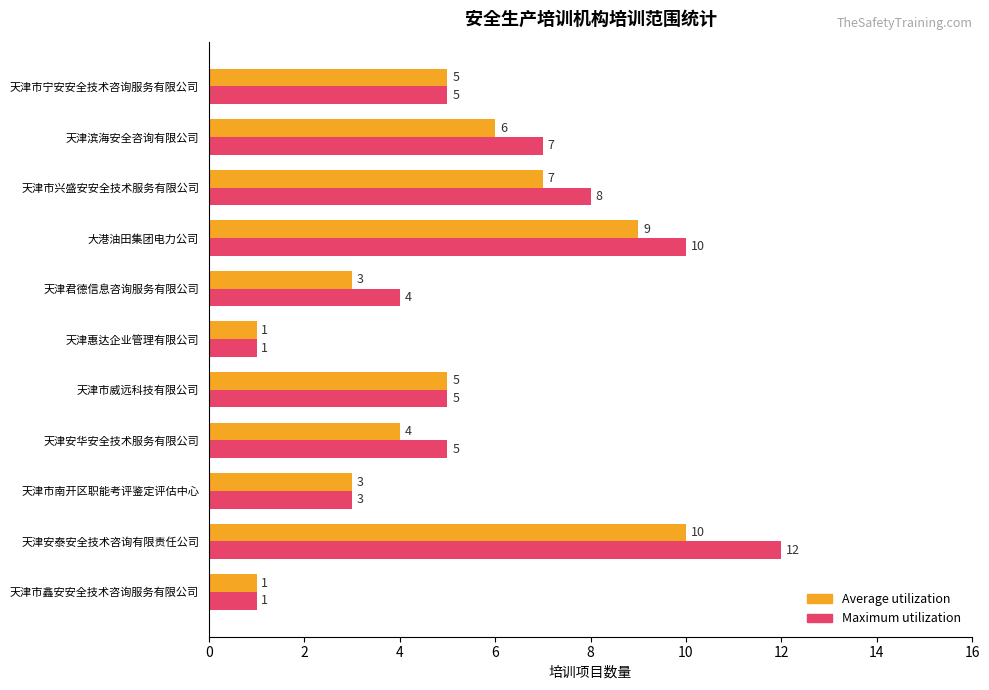

Is the value of Maximum utilization at 天津市威远科技有限公司 greater than the value of Average utilization at 天津惠达企业管理有限公司?

Yes